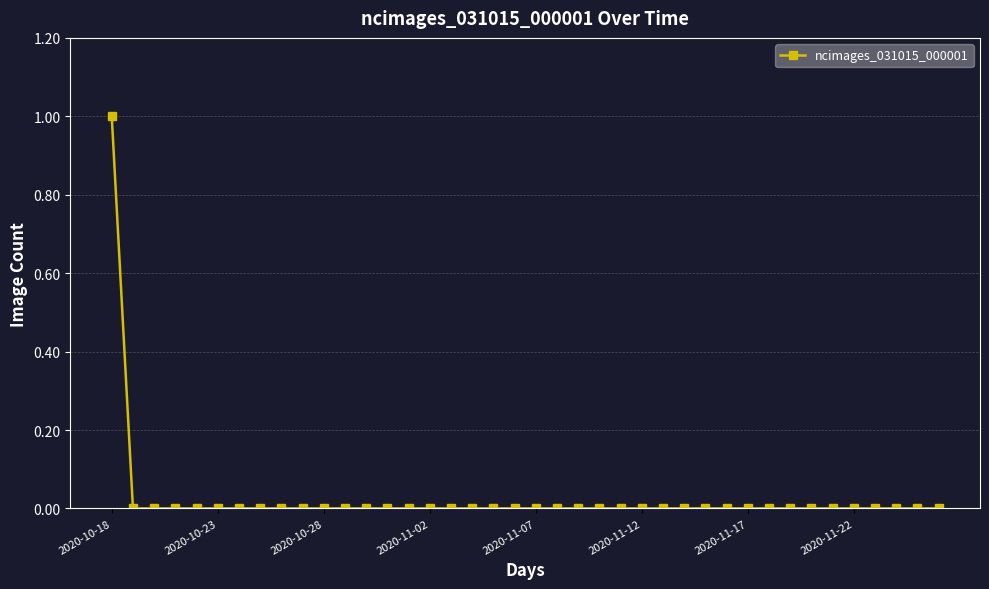

How many data points does each series have?

40